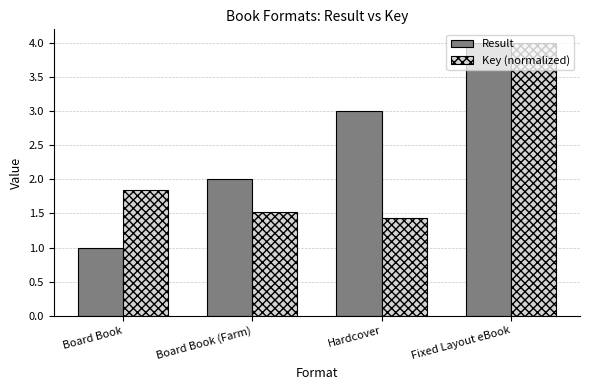

List the series in order of their overall mean, lowest first.

Key (normalized), Result